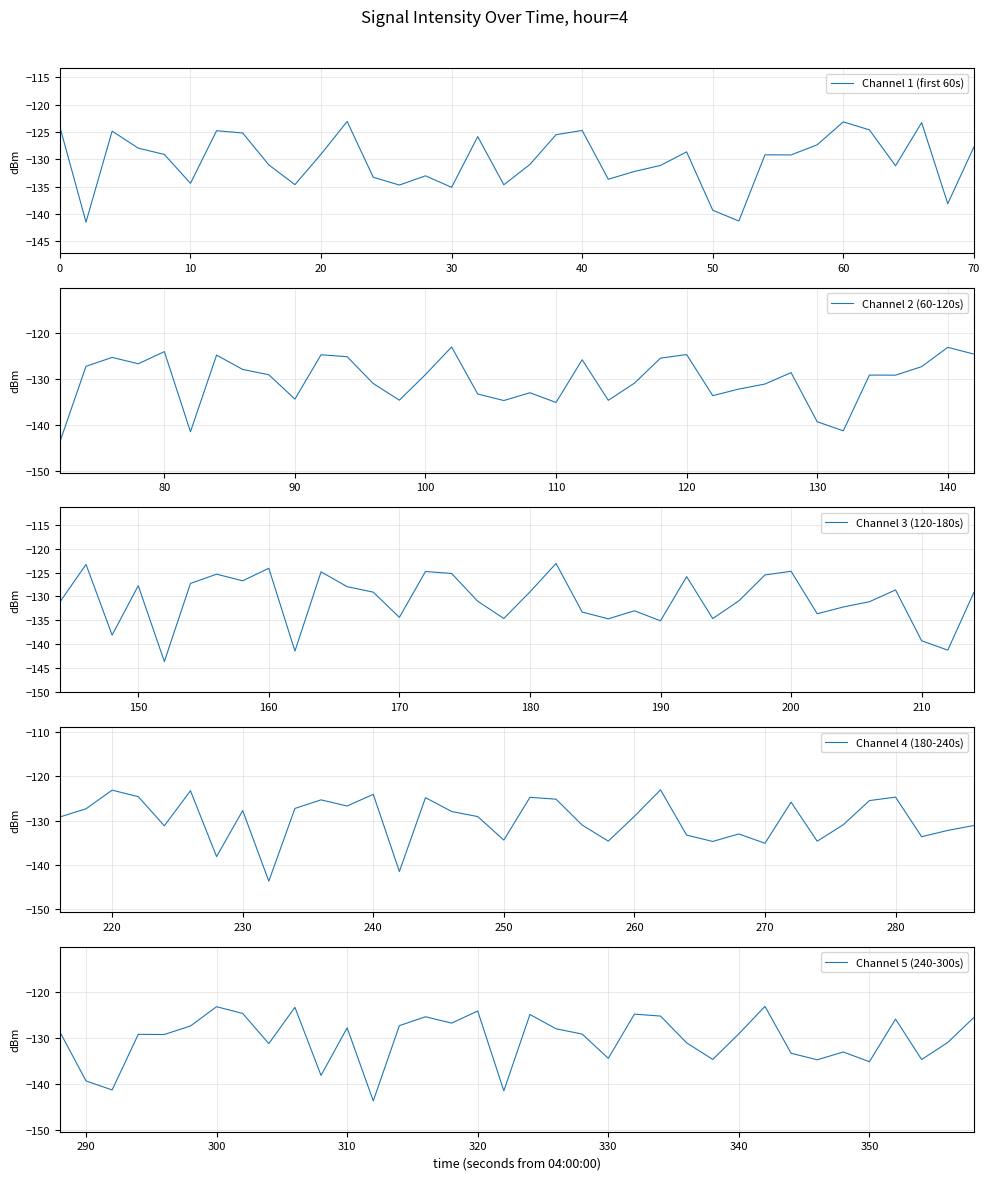

What is the minimum value for Channel 2 (60-120s)?

-143.7